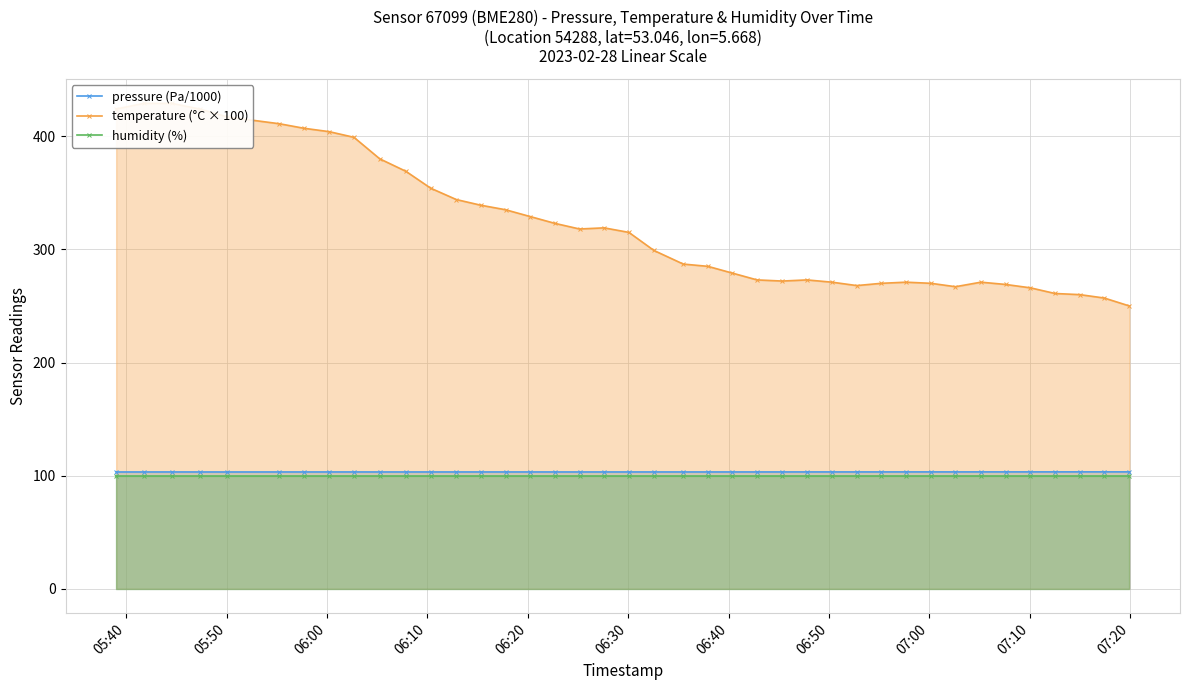

What is the value of the humidity (%) point at the 22nd from the left?

100.0